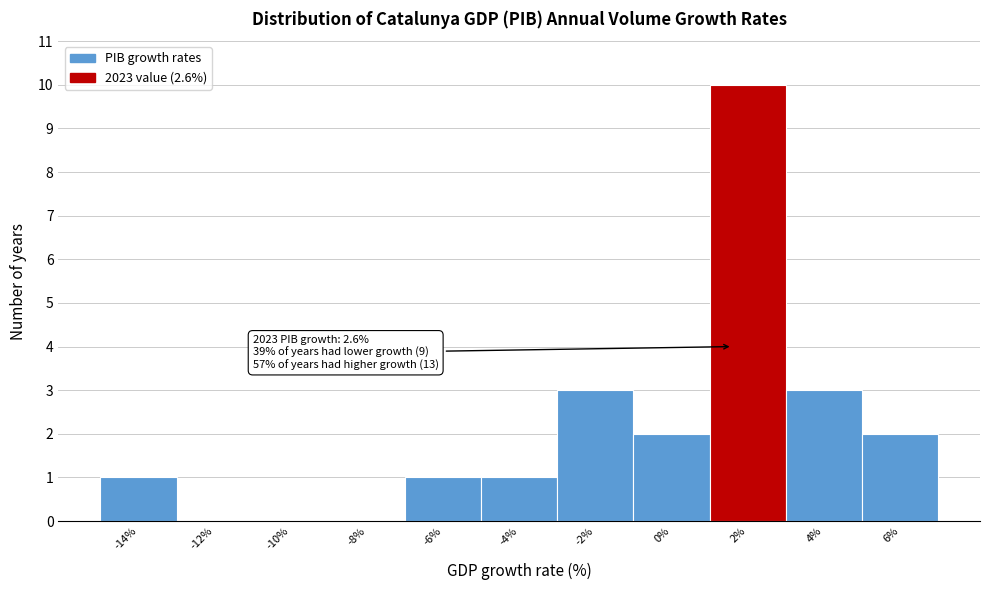

Reading left to right, list all the values displayed in this chart.

-14%=1	-12%=0	-10%=0	-8%=0	-6%=1	-4%=1	-2%=3	0%=2	2%=10	4%=3	6%=2